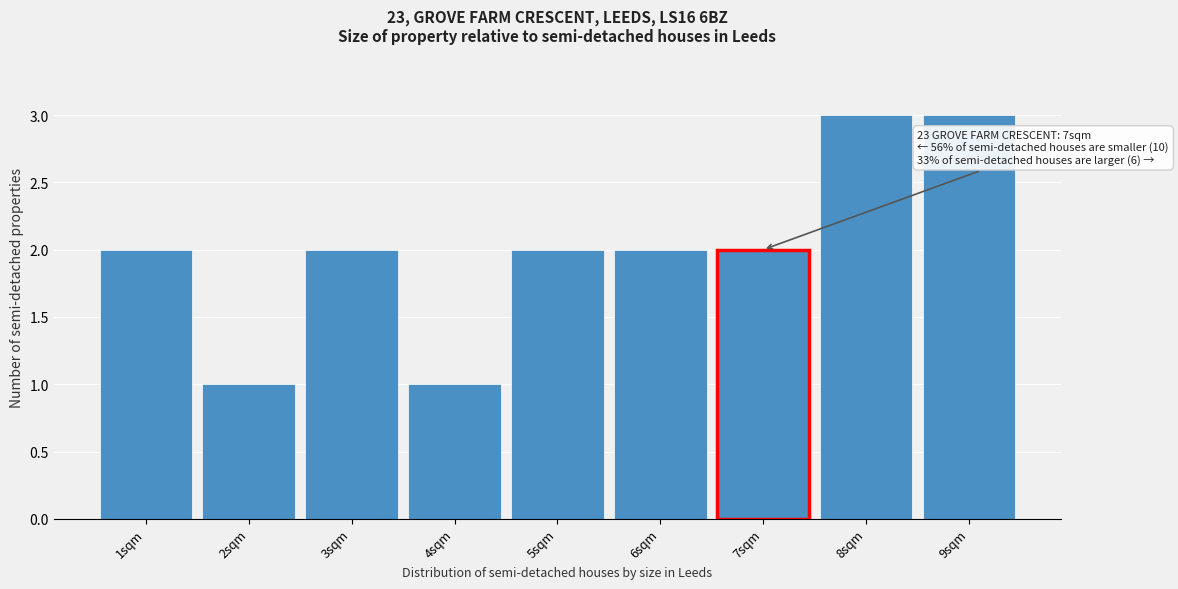

Reading left to right, transcribe all the data shown in this chart.

1sqm=2	2sqm=1	3sqm=2	4sqm=1	5sqm=2	6sqm=2	7sqm=2	8sqm=3	9sqm=3